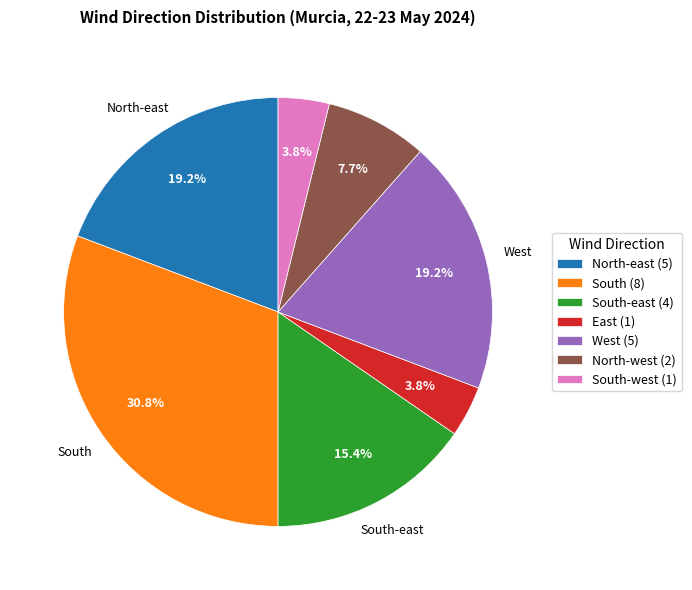

Does West (5) represent more than half of the total?

No